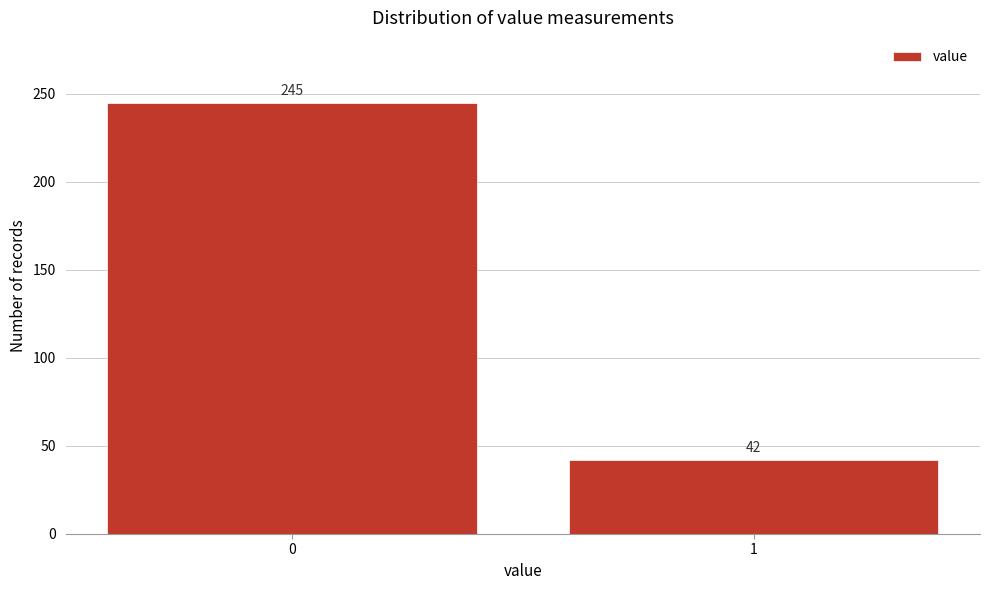

Reading left to right, list all the values displayed in this chart.

0=245	1=42